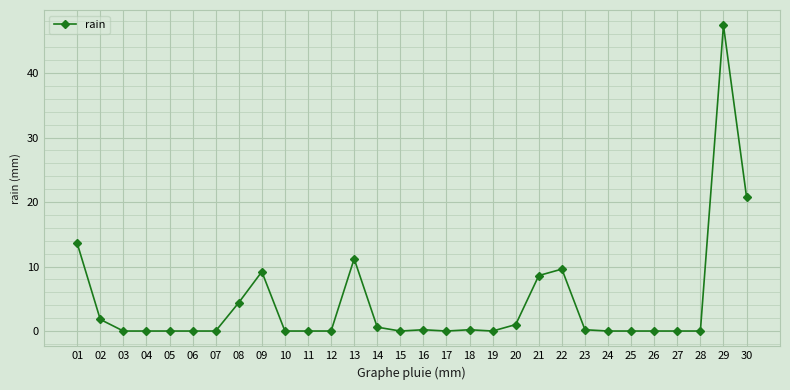

How many lines are shown in the chart?

1